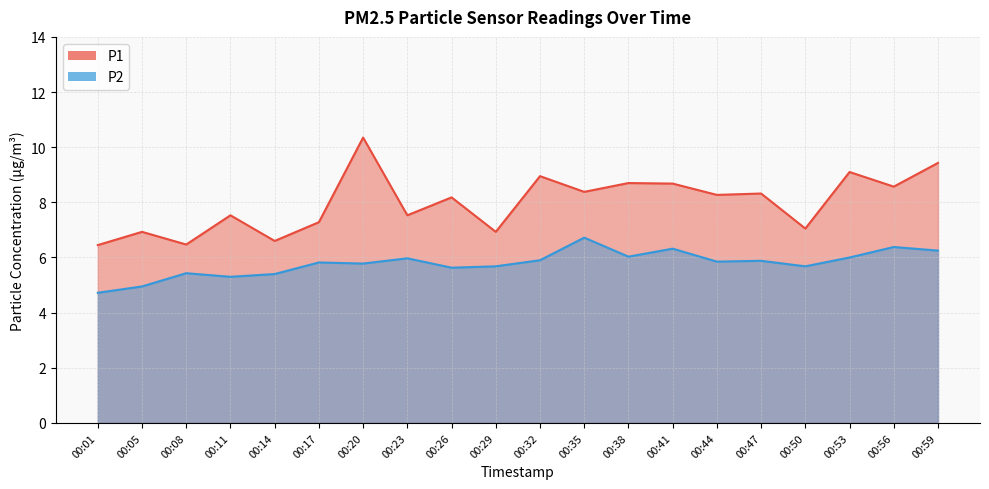

Reading left to right, extract all data points from this chart.

P1: 6.5	6.9	6.5	7.5	6.6	7.3	10.3	7.5	8.2	6.9	8.9	8.4	8.7	8.7	8.3	8.3	7.0	9.1	8.6	9.4
P2: 4.7	5.0	5.4	5.3	5.4	5.8	5.8	6.0	5.6	5.7	5.9	6.7	6.0	6.3	5.8	5.9	5.7	6.0	6.4	6.2